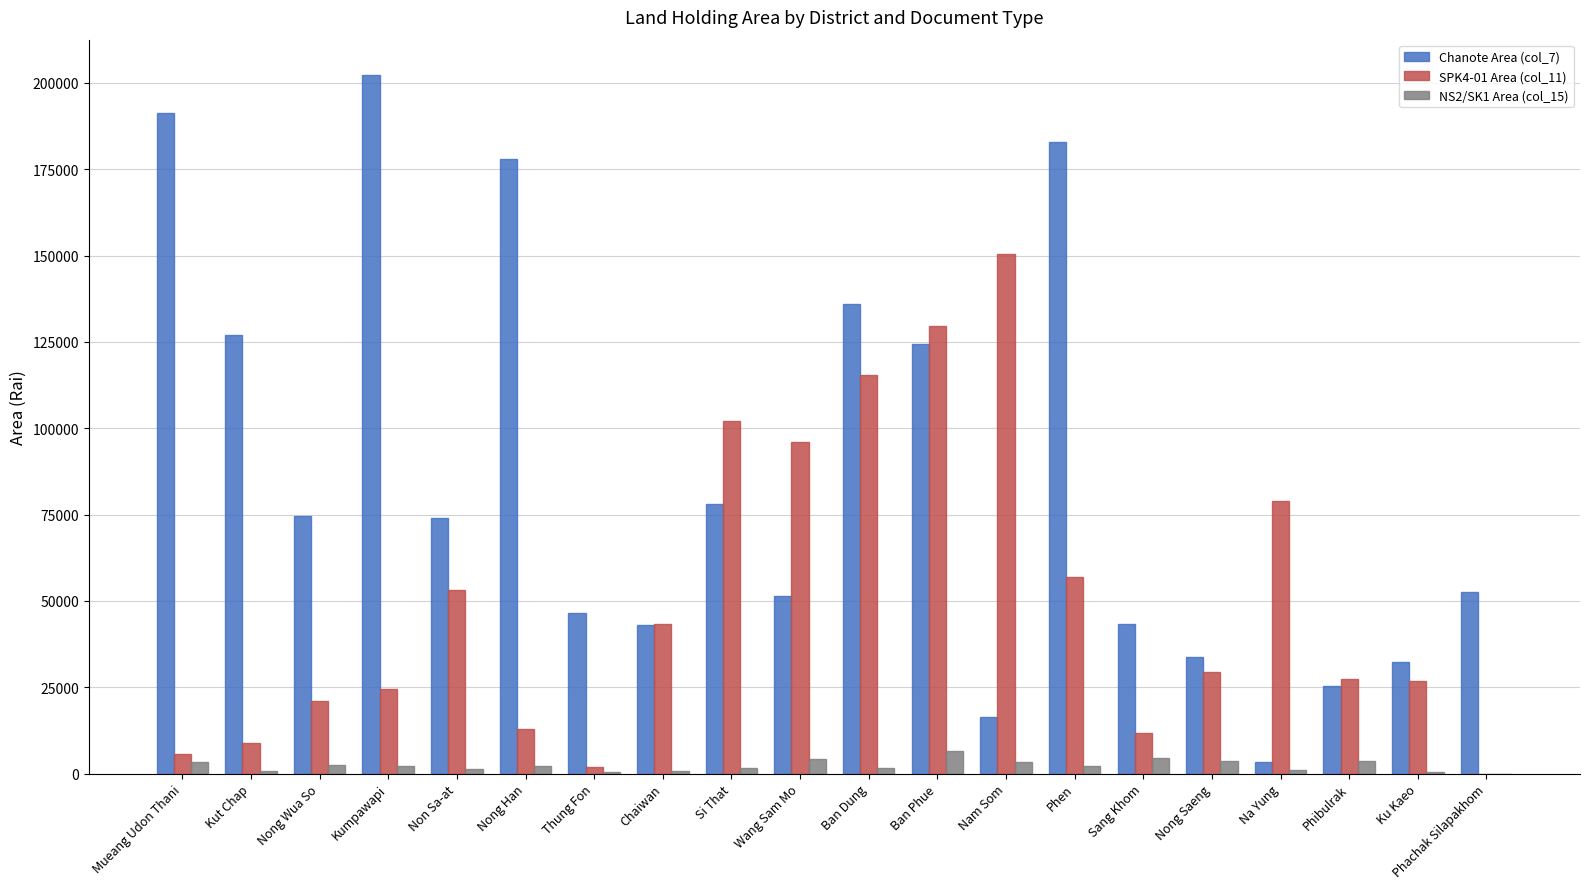

What is the highest value of the NS2/SK1 Area (col_15) series?

6667.8